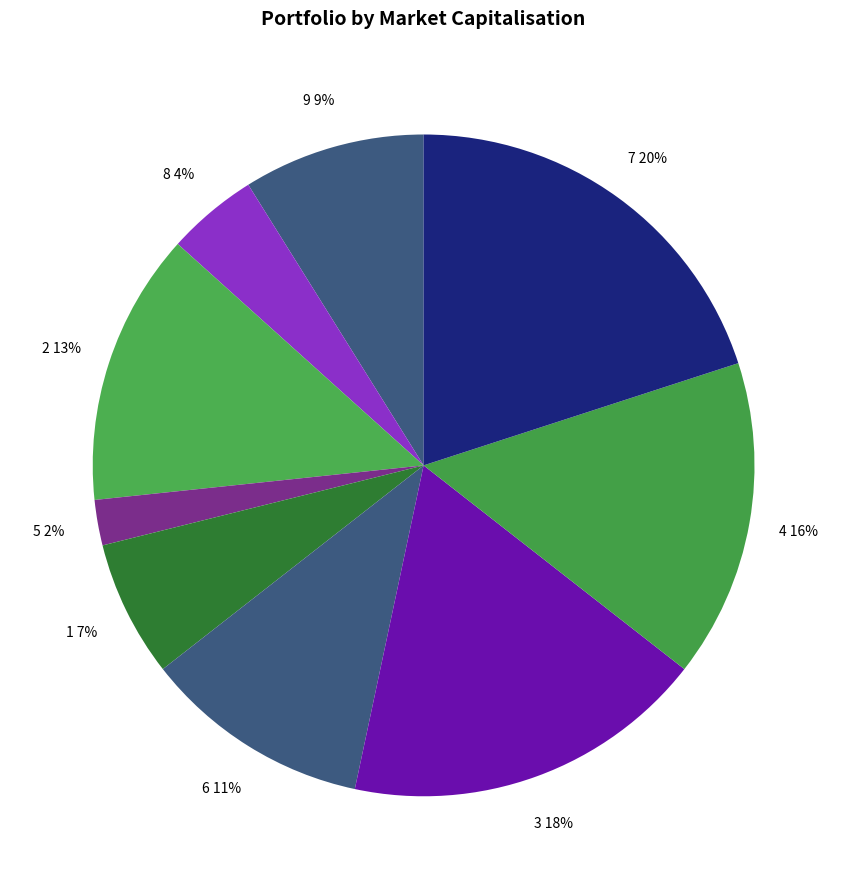

How many slices are in this pie chart?

9